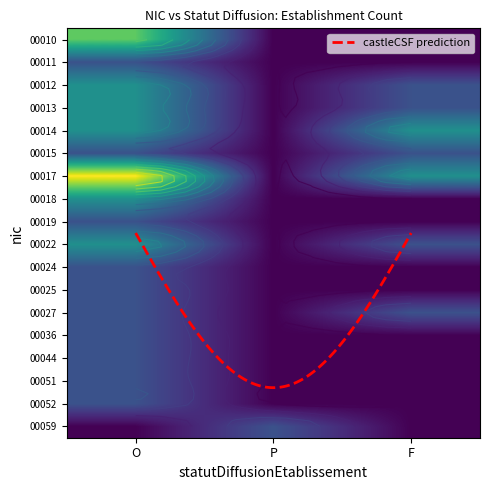

What is the spread (max minus min) of values at F?

2